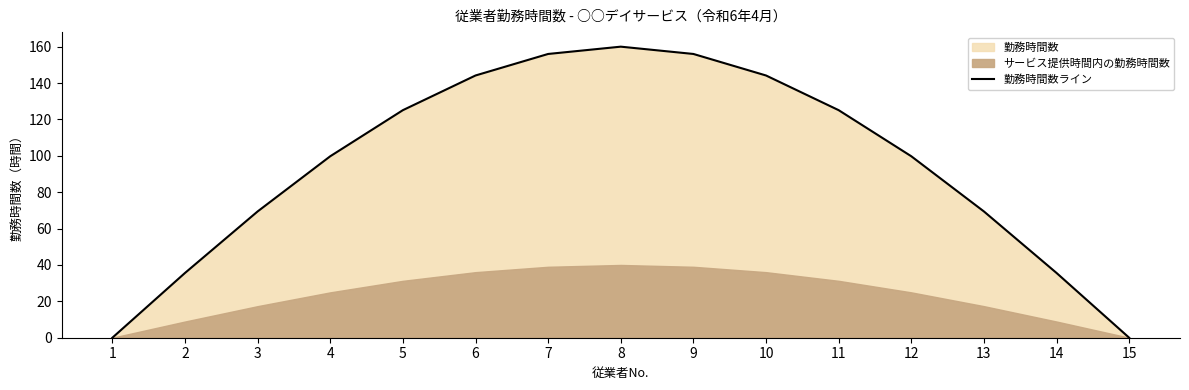

List the labels in order of value, largest first.

8, 7, 9, 10, 6, 11, 5, 12, 4, 13, 3, 14, 2, 15, 1